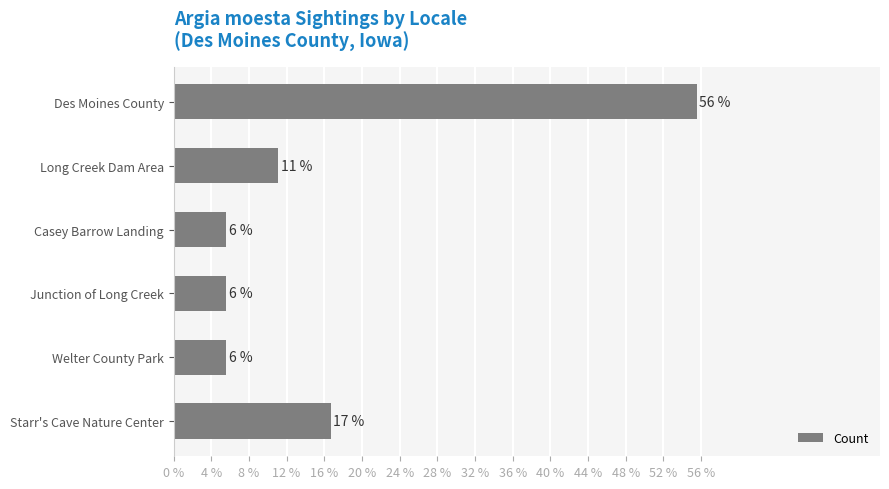

Are the bars horizontal?

Yes